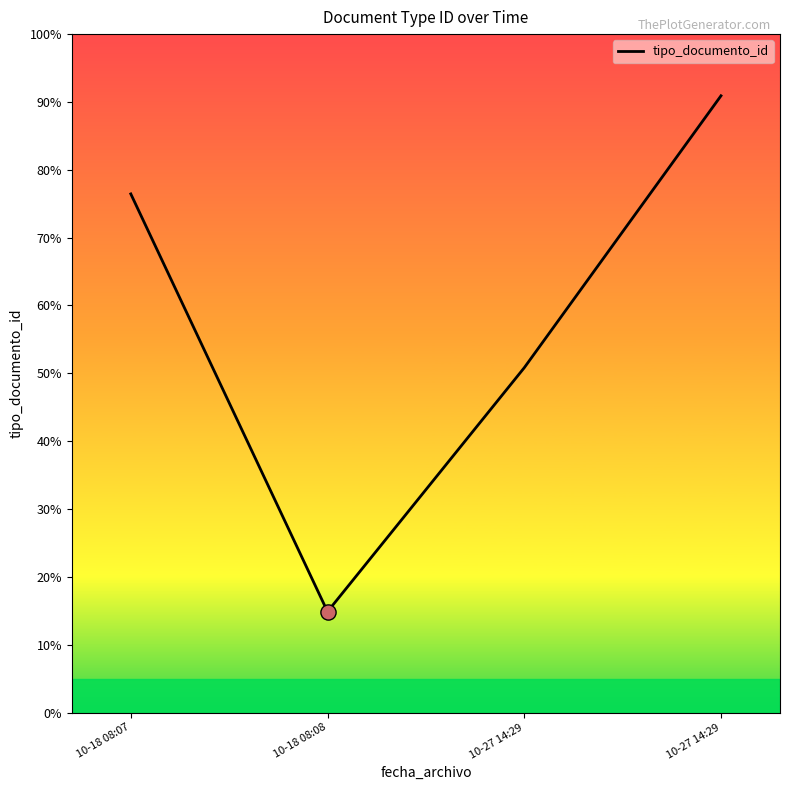

What is the change in value from 10-18 08:08 to 10-27 14:29?

+87